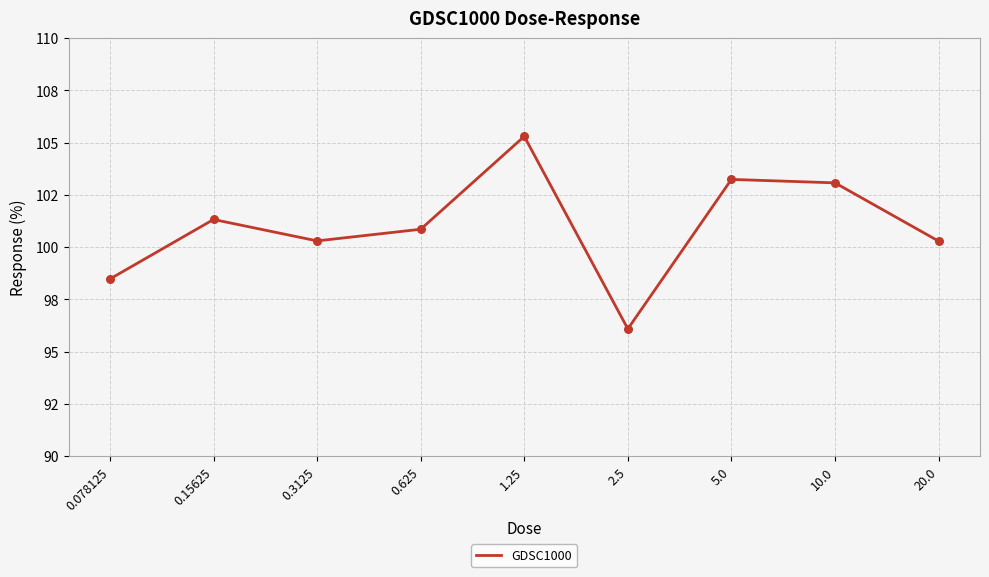

Approximately how many times larger is the value at 2.5 compared to 0.625?

1.0